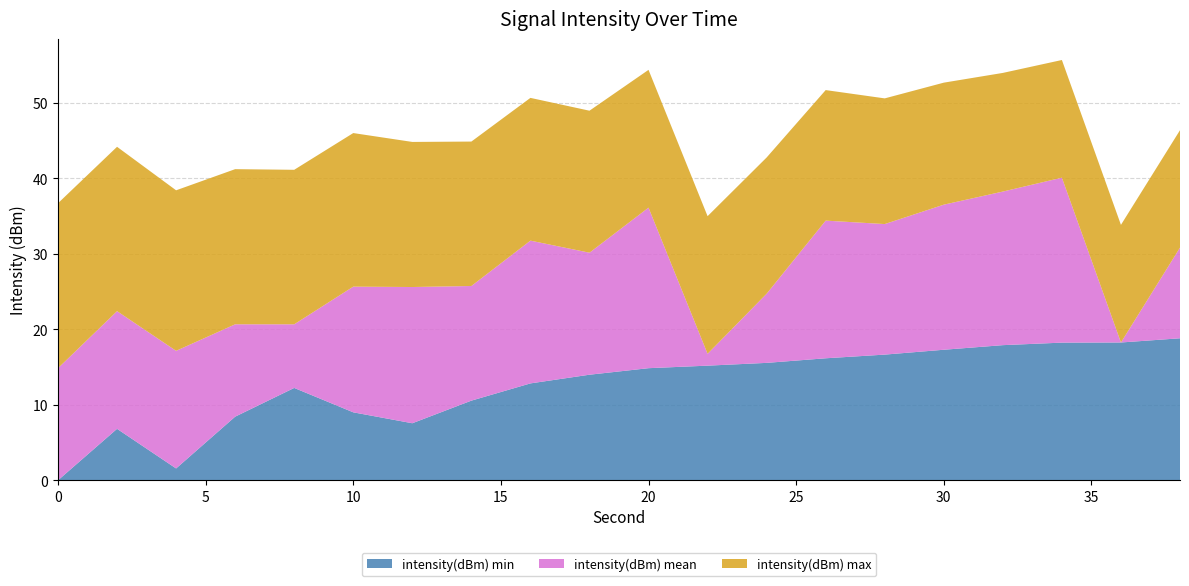

The value of intensity(dBm) min at 30 is 10.1. True or false?

False